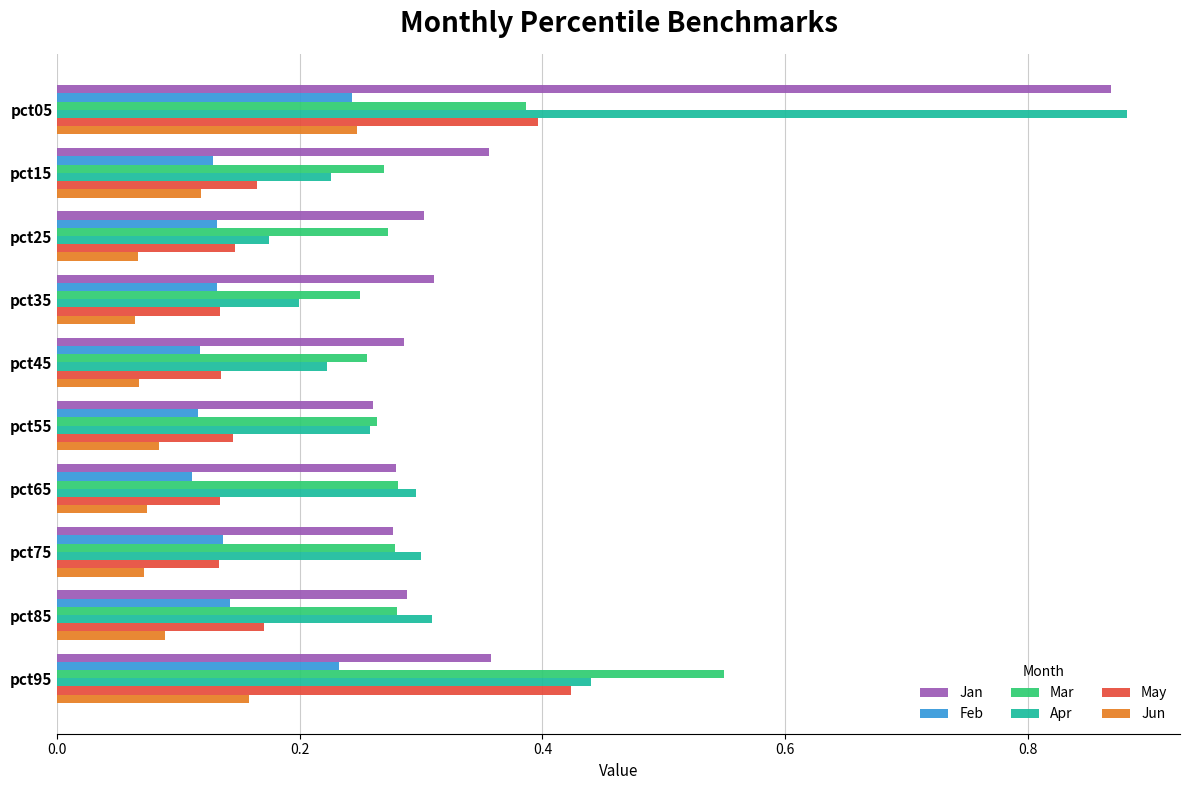

At how many categories does at least one series exceed 0?

10